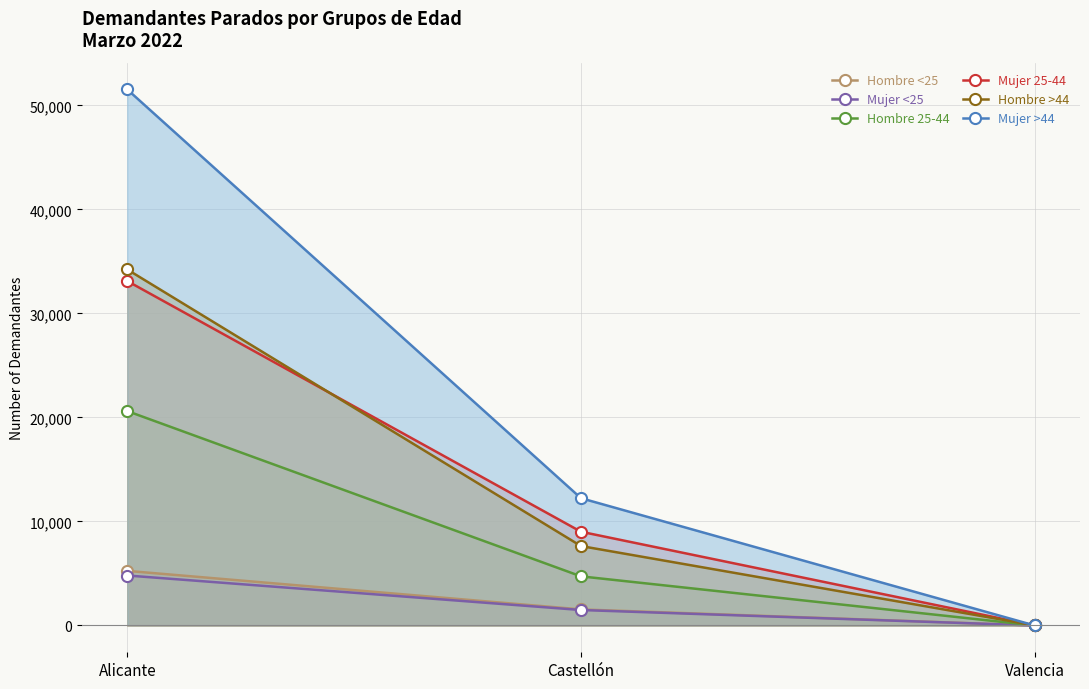

How many Mujer >44 values are between 1 and 51530?

3